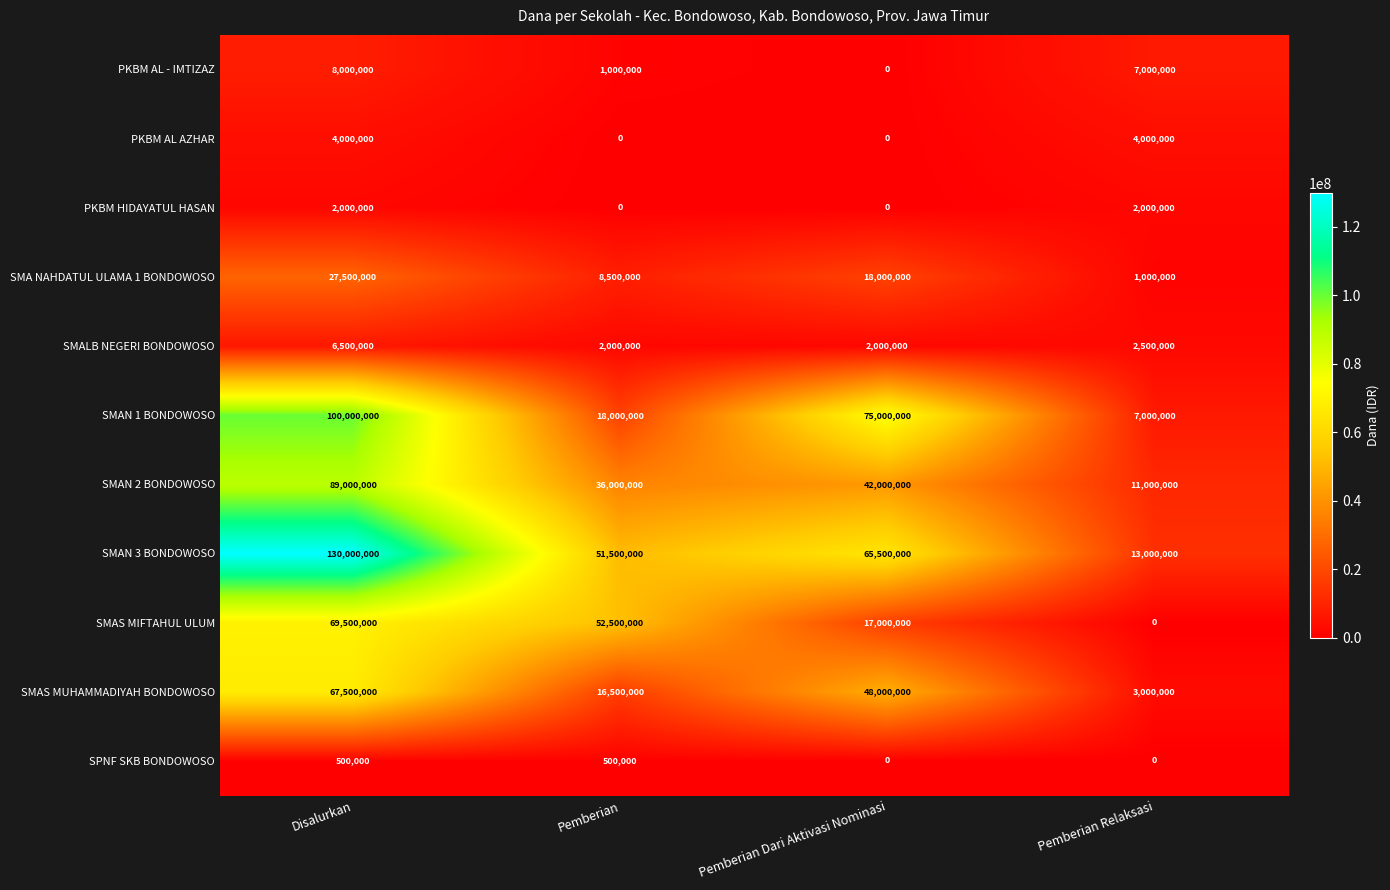

List the series in order of their peak value, highest first.

SMAN 3 BONDOWOSO, SMAN 1 BONDOWOSO, SMAN 2 BONDOWOSO, SMAS MIFTAHUL ULUM, SMAS MUHAMMADIYAH BONDOWOSO, SMA NAHDATUL ULAMA 1 BONDOWOSO, PKBM AL - IMTIZAZ, SMALB NEGERI BONDOWOSO, PKBM AL AZHAR, PKBM HIDAYATUL HASAN, SPNF SKB BONDOWOSO